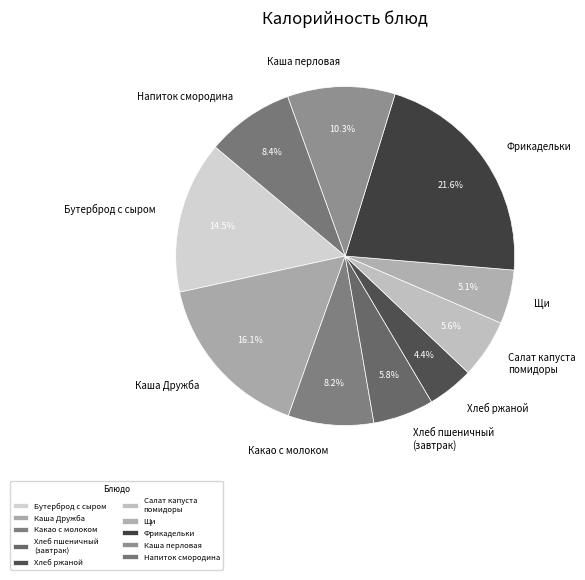

Count the number of slices in the pie.

10